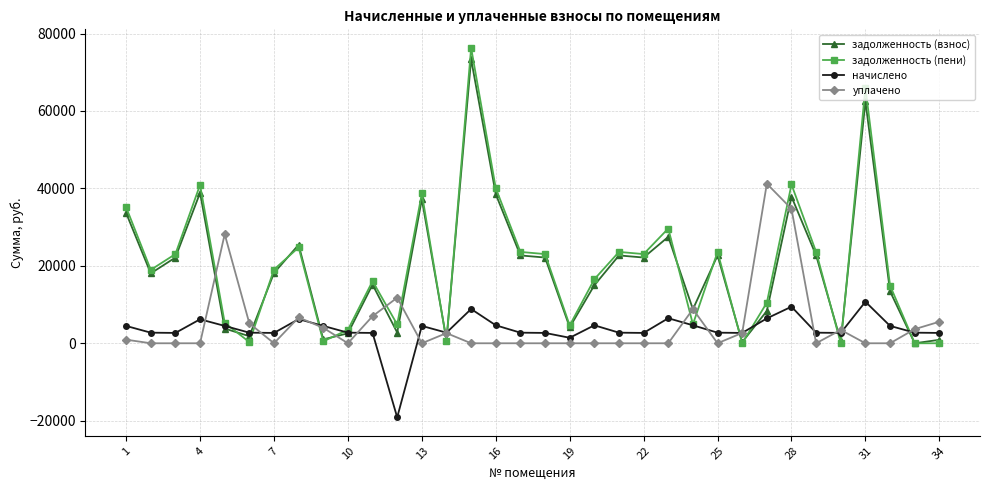

True or false: уплачено and задолженность (пени) cross at least once.

True